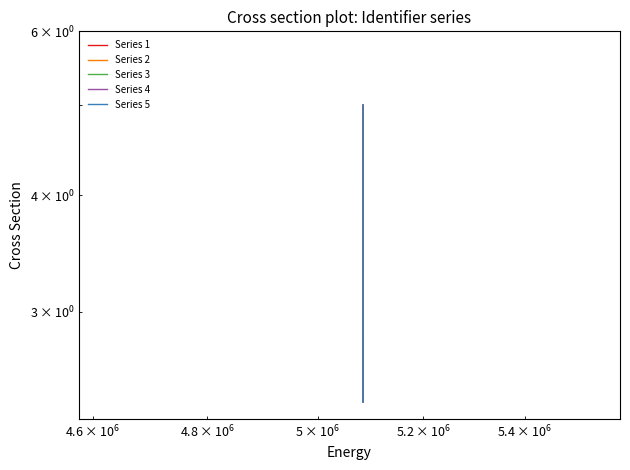

Does the chart have visible grid lines?

No